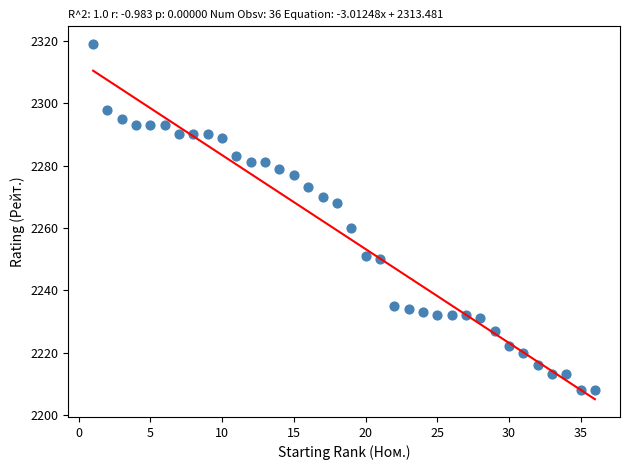

What Y value in the scatter plot is closest to 2263?

2260